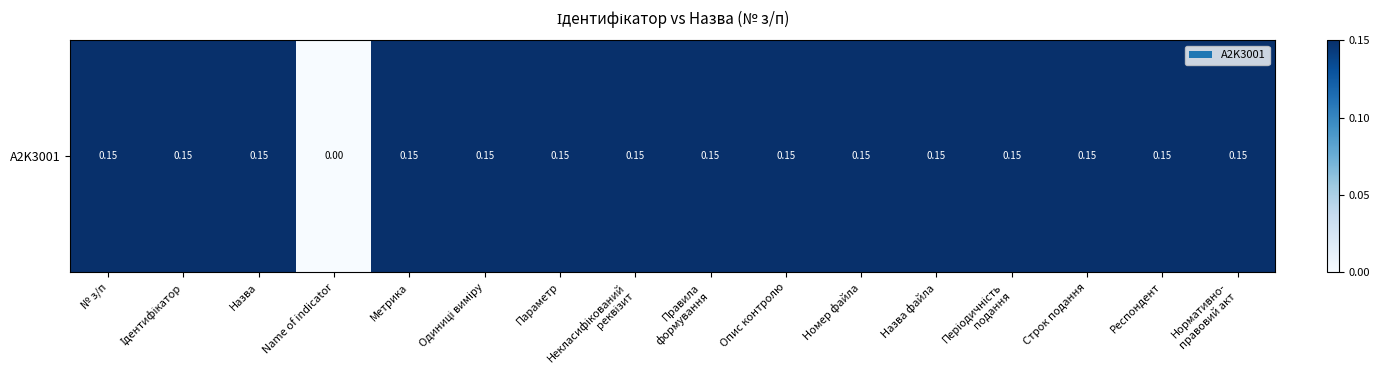

Is it true that the value at Опис контролю is 0.3?

False